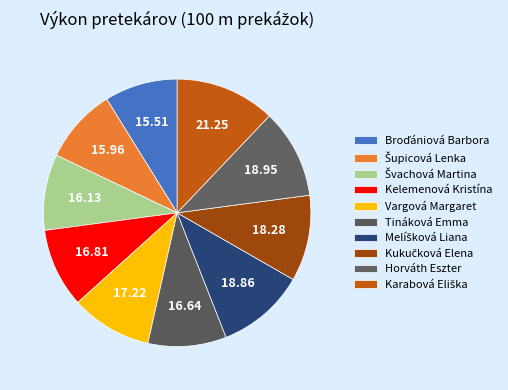

Is it true that Broďániová Barbora is 18% of the pie?

False